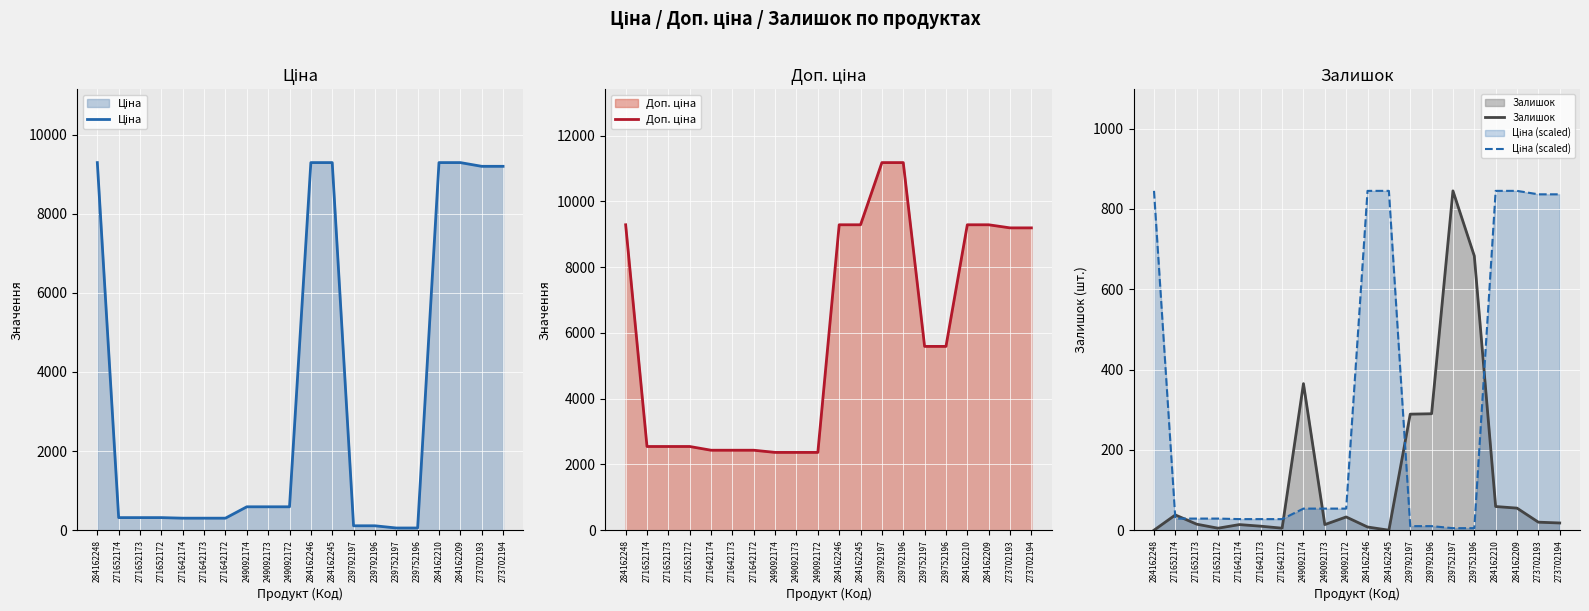

What is the difference between the Ціна (scaled) values at 284162246 and 239792196?

834.8